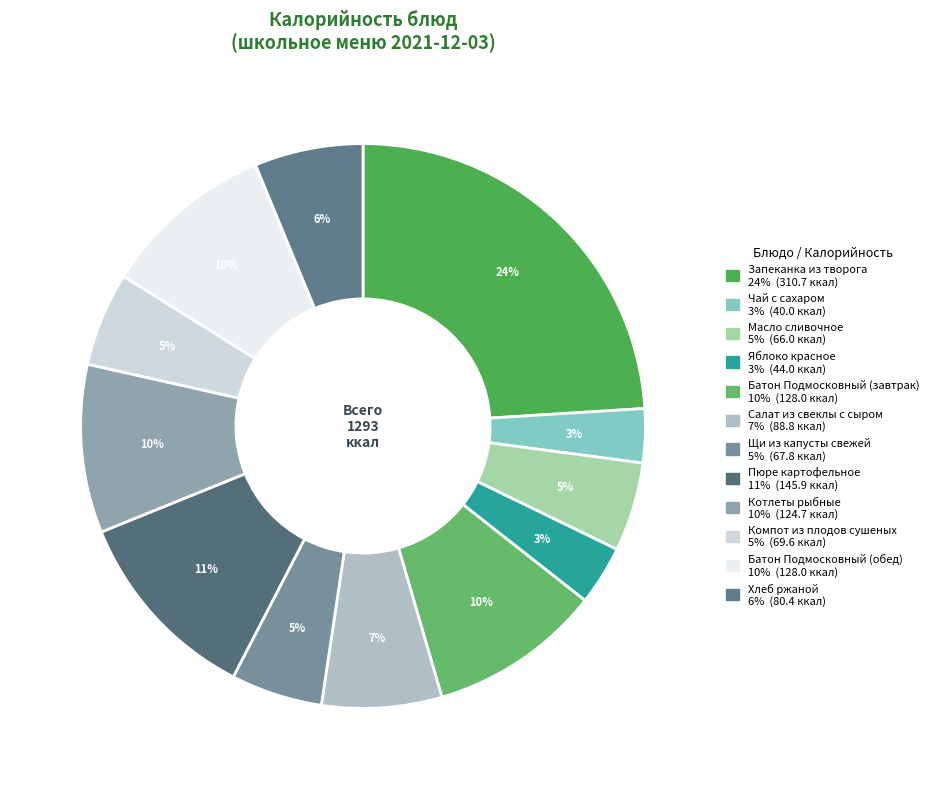

Is there any slice that represents more than half of the pie?

No